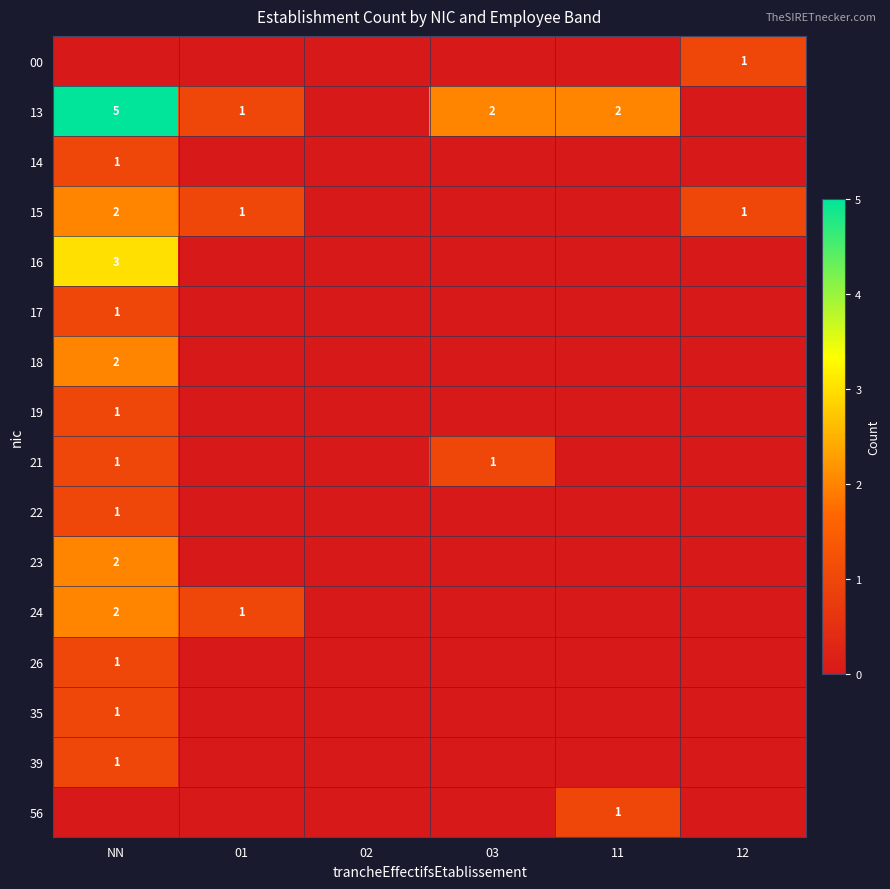

Is it true that 26 equals 0 at 01?

True